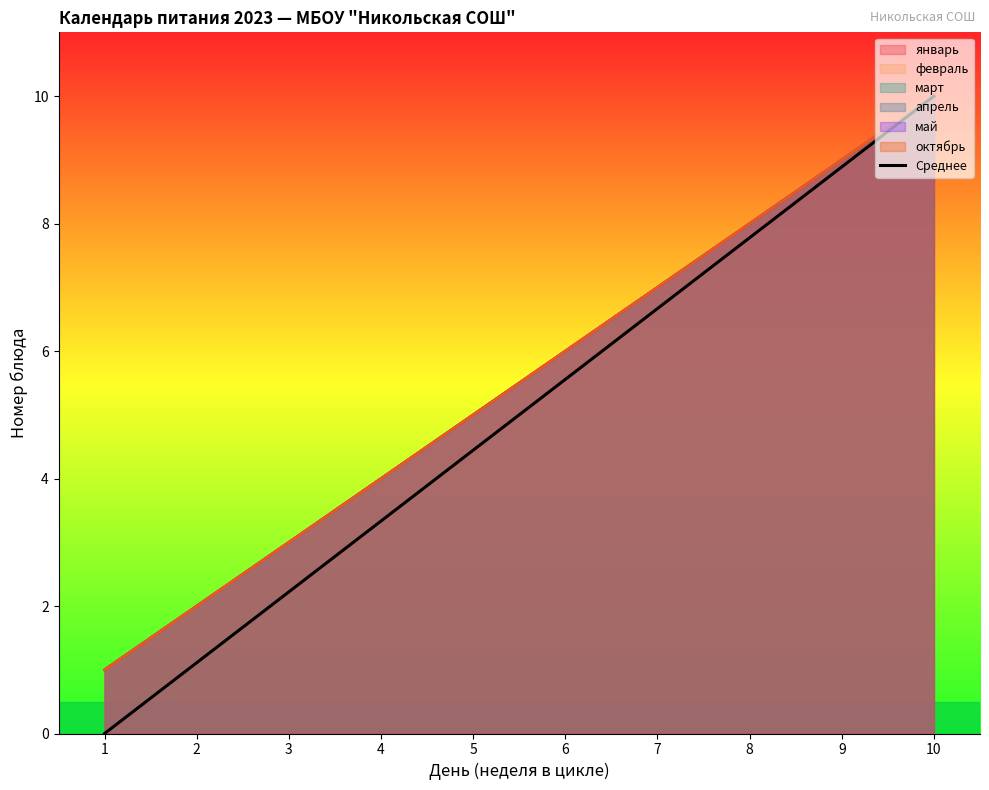

True or false: январь has a value of 10 at 10.

True